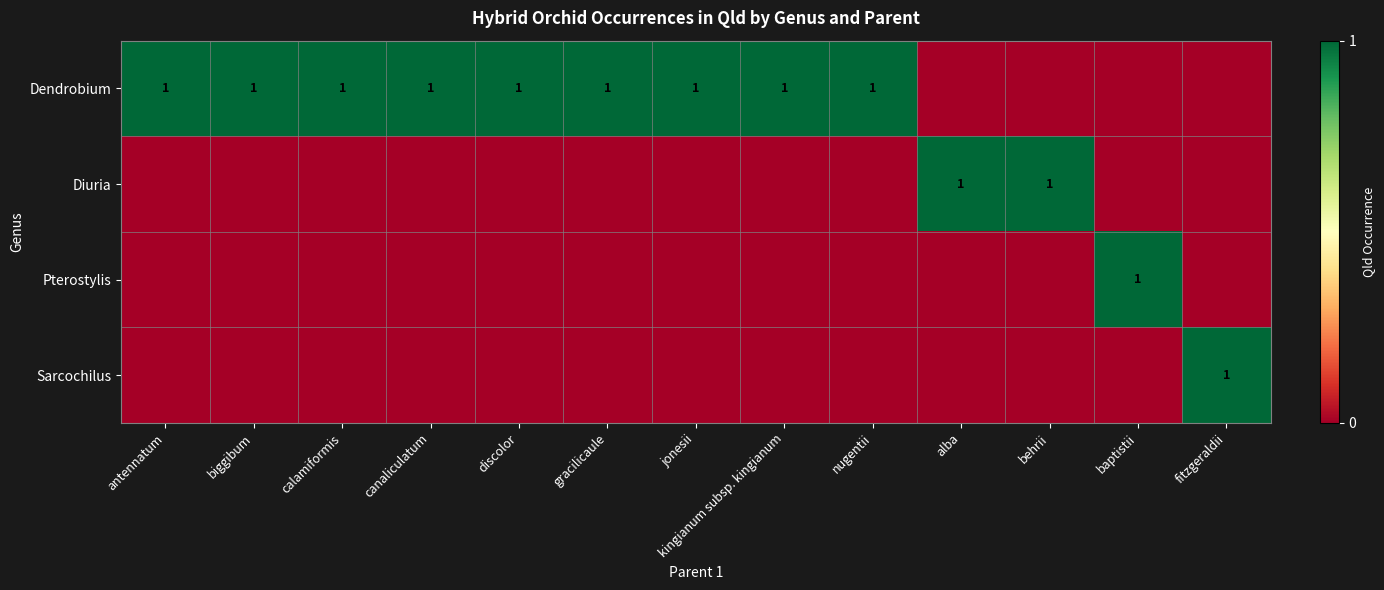

Is it true that Pterostylis equals 1 at baptistii?

True